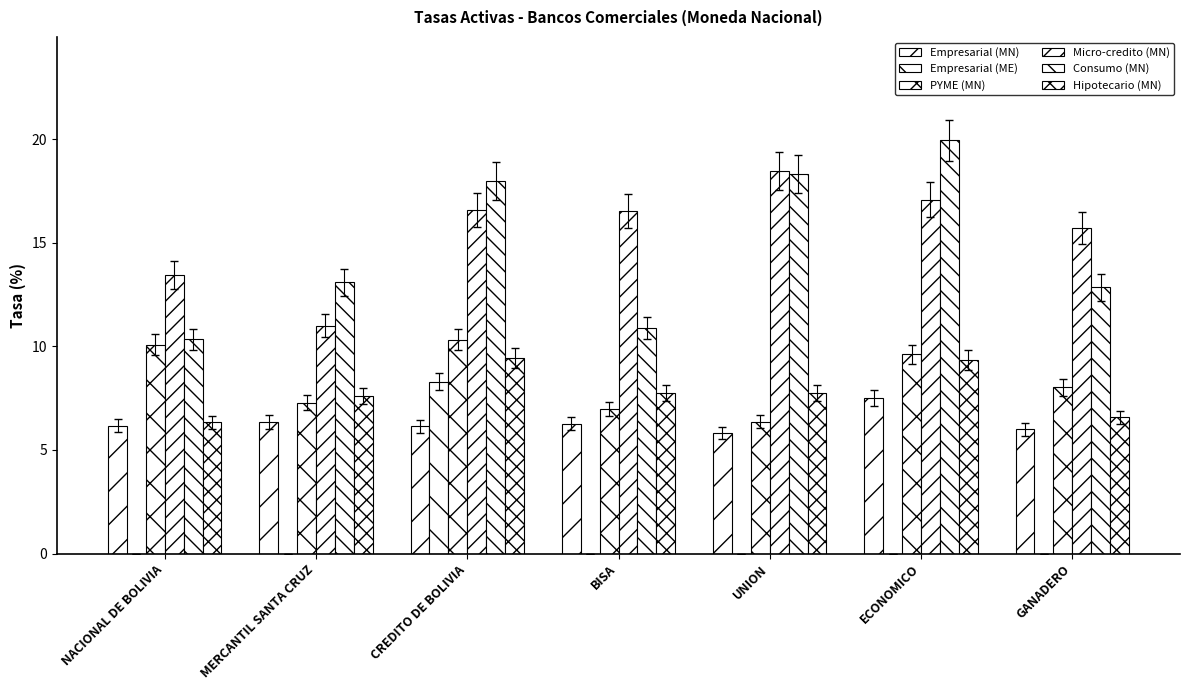

What is the sum of the Hipotecario (MN) values at ECONOMICO and CREDITO DE BOLIVIA?

18.8